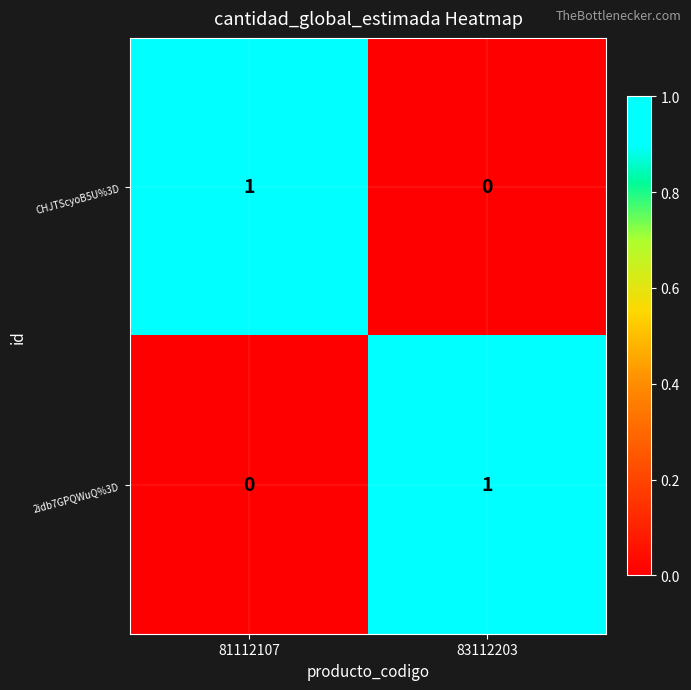

At which label is 2idb7GPQWuQ%3D closest to 0?

81112107